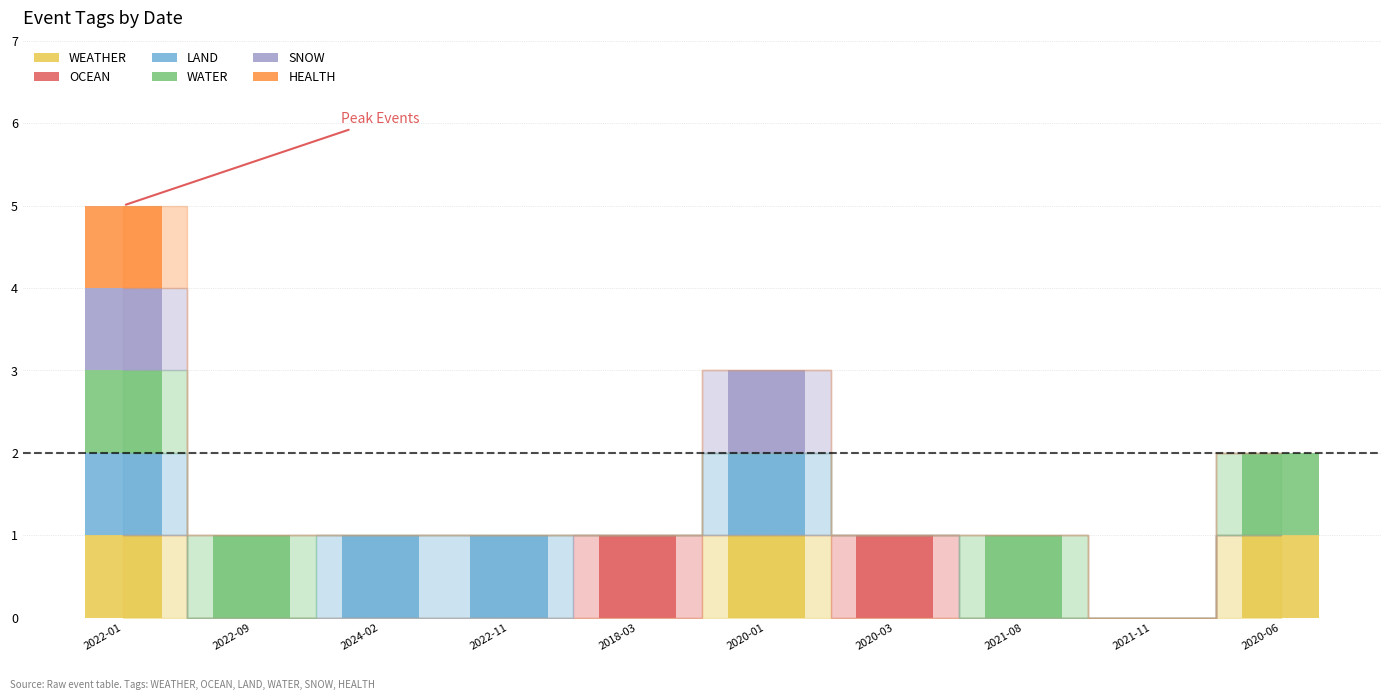

What are all the series names shown in the legend?

WEATHER, OCEAN, LAND, WATER, SNOW, HEALTH